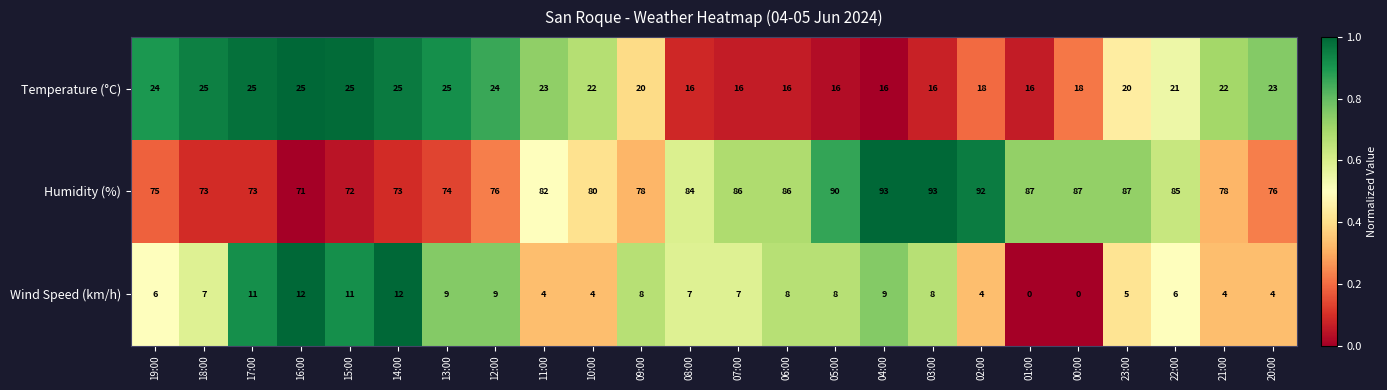

True or false: Wind Speed (km/h) has a value of 11 at 17:00.

True